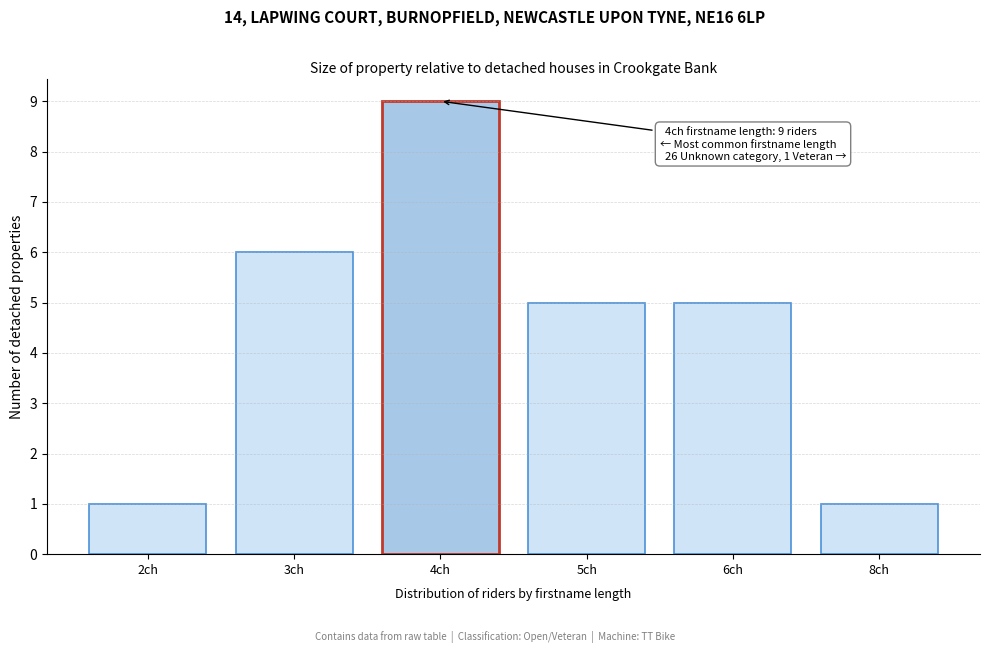

Reading left to right, what are all the values shown in this chart?

2ch=1	3ch=6	4ch=9	5ch=5	6ch=5	8ch=1